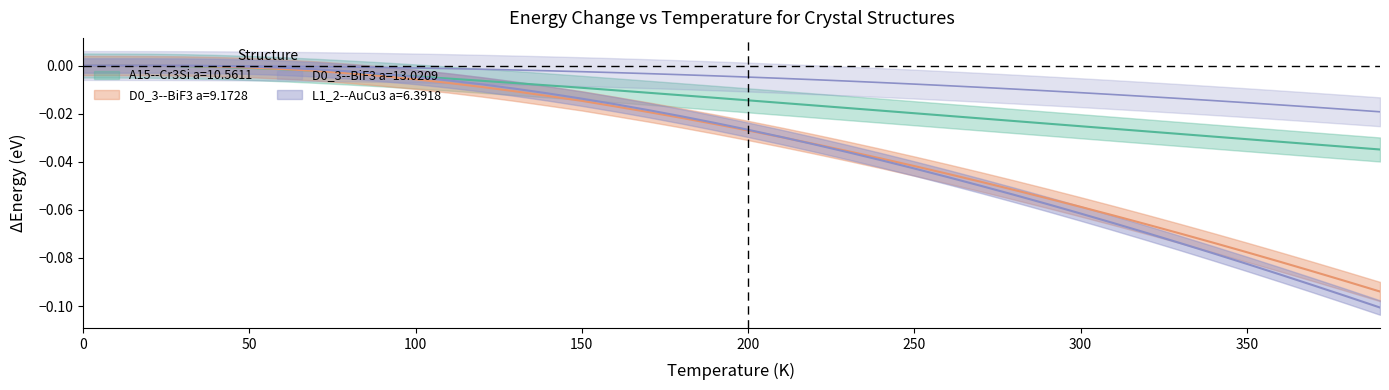

Is this an area chart (filled region under the line)?

No